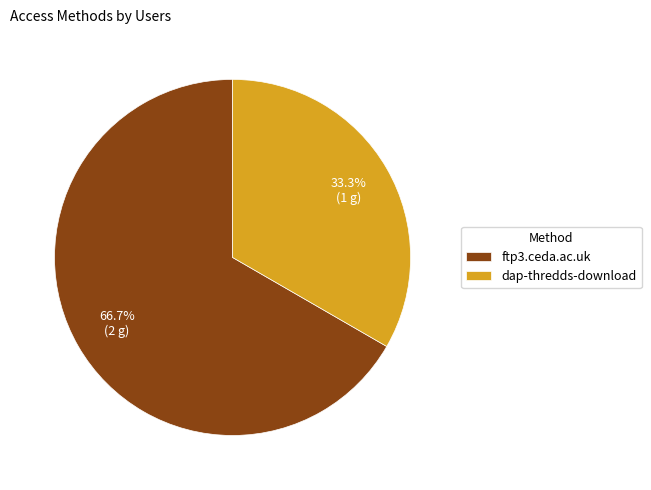

True or false: ftp3.ceda.ac.uk accounts for 60% of the total.

False